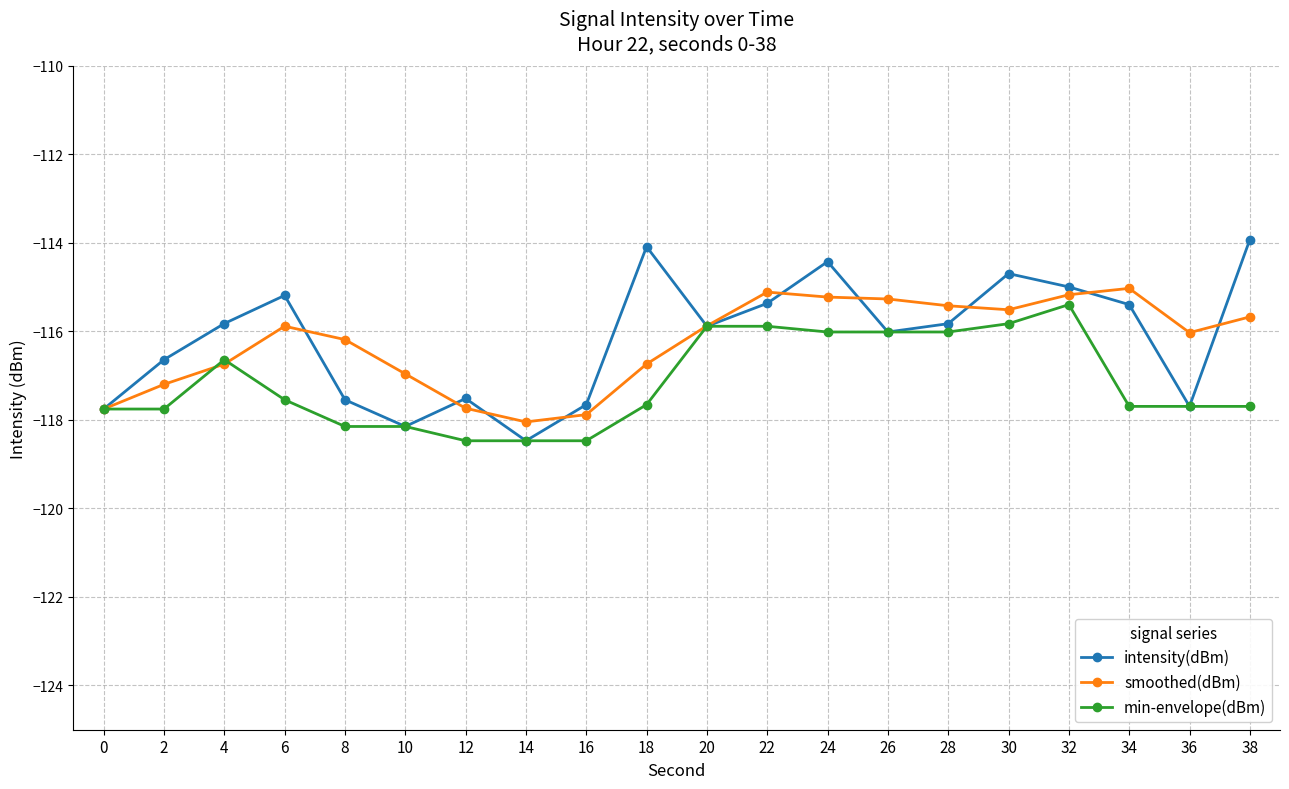

How many categories are shown in the chart?

20